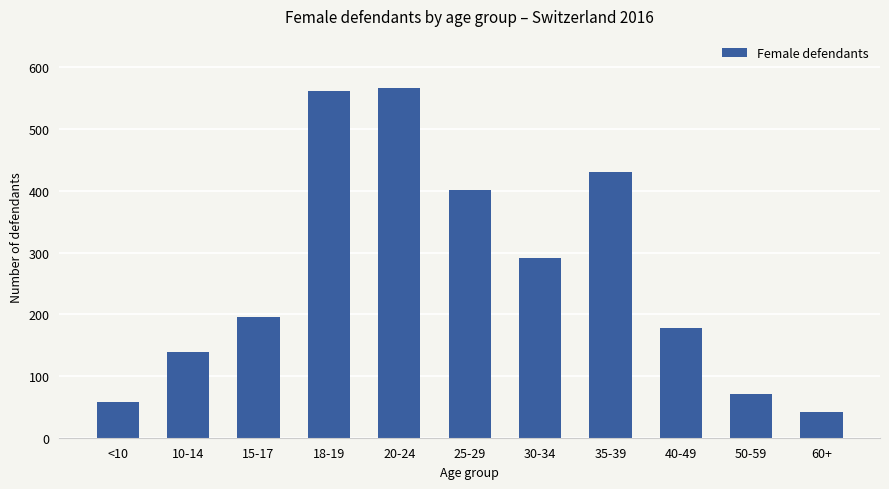

What is the difference between the maximum and minimum values?

524